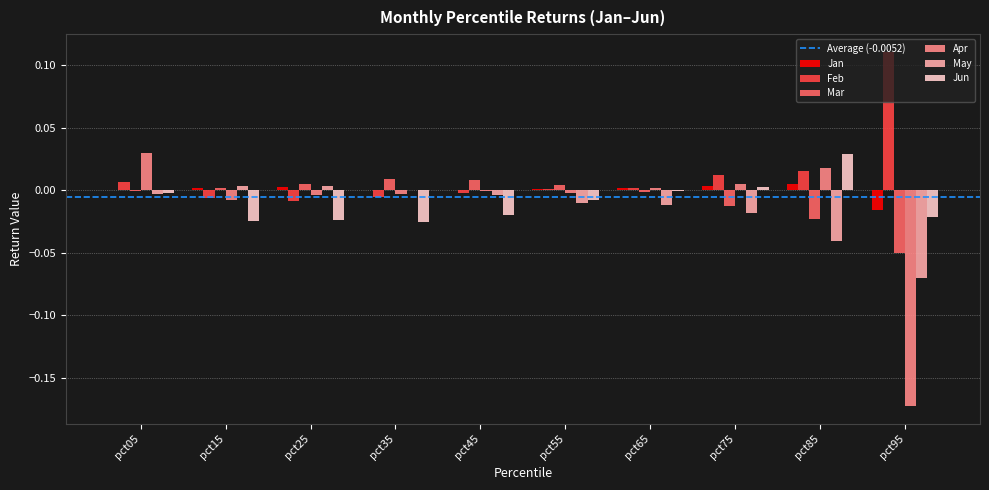

True or false: May has a value of -0.0 at pct65.

True